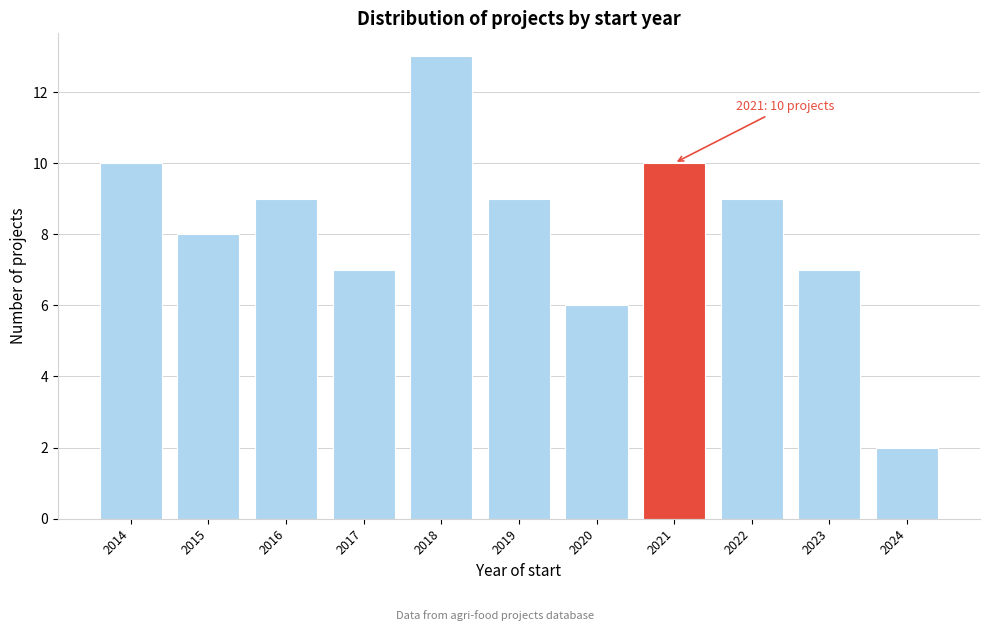

Reading left to right, extract all data points from this chart.

2014=10	2015=8	2016=9	2017=7	2018=13	2019=9	2020=6	2021=10	2022=9	2023=7	2024=2